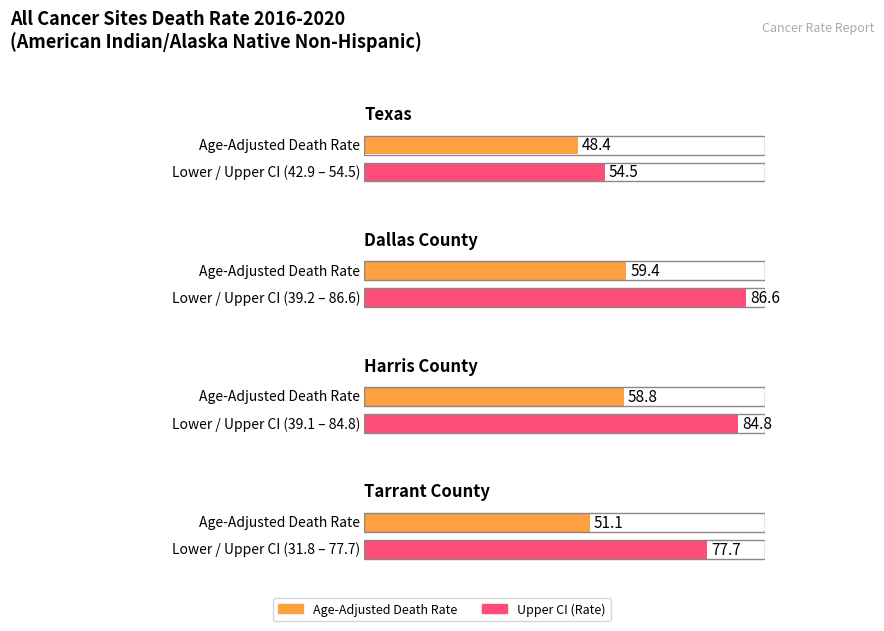

What is the total value across all series at Harris County?

182.7